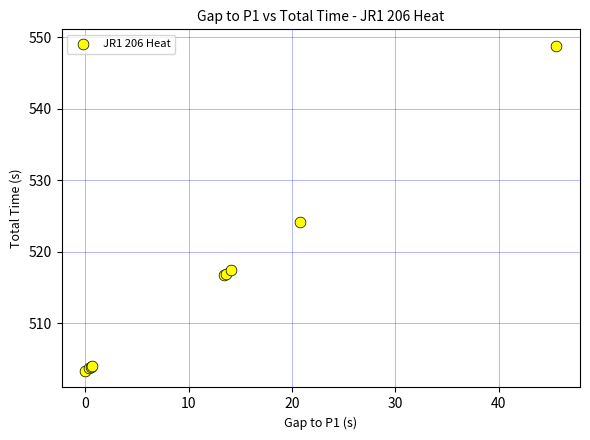

What Y value in the scatter plot is closest to 526?

524.1